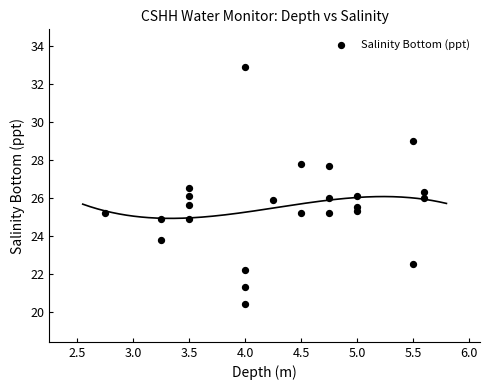

What is the range of Y values (max minus min)?

12.5